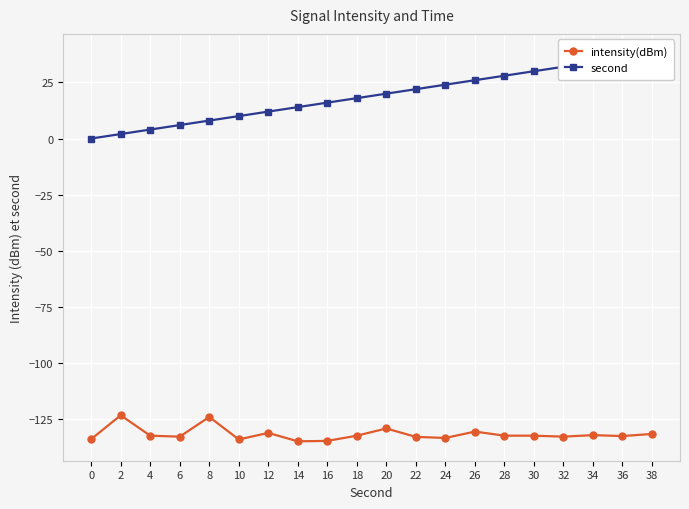

At which label is intensity(dBm) closest to -129?

20